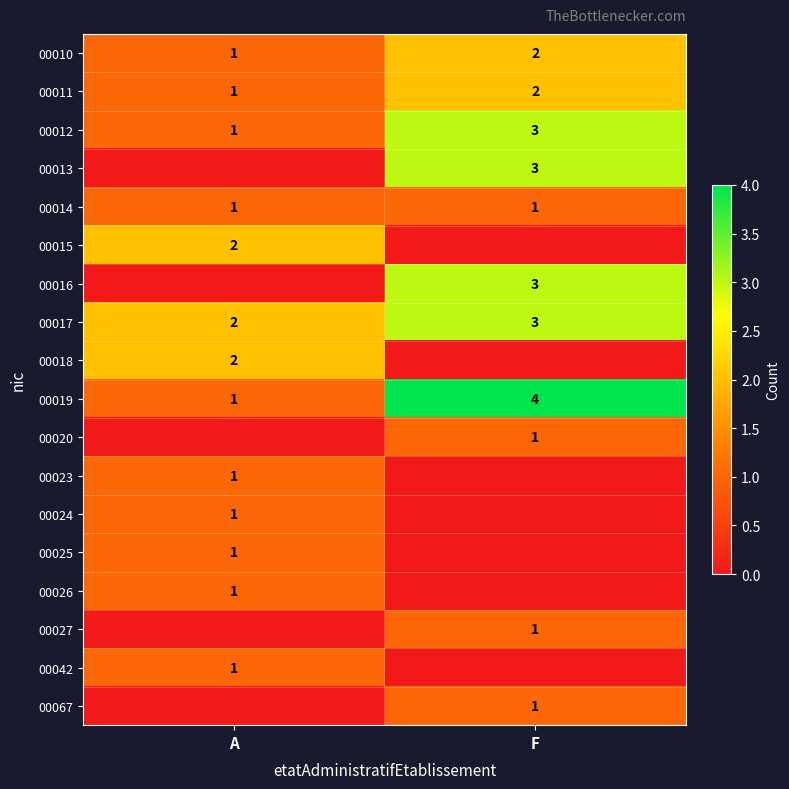

True or false: 00011 has a value of 1 at A.

True